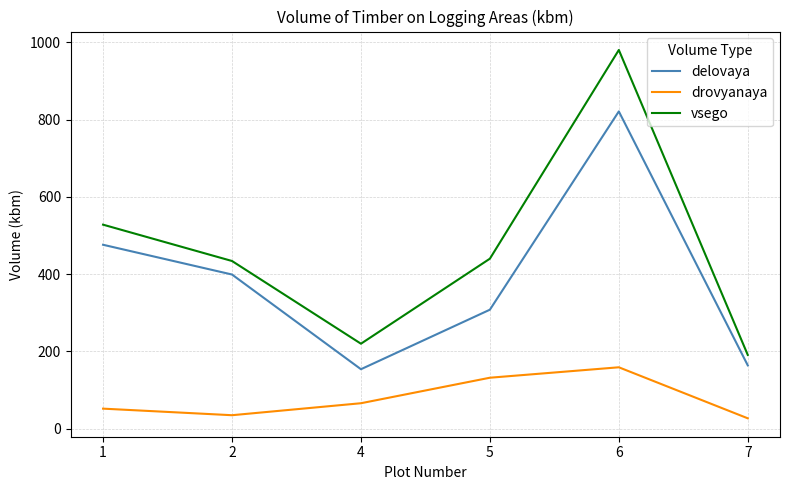

Reading right to left, transcribe all the data shown in this chart.

delovaya: 7=164	6=821	5=308	4=154	2=399	1=476
drovyanaya: 7=27	6=159	5=132	4=66	2=35	1=52
vsego: 7=191	6=980	5=440	4=220	2=434	1=528